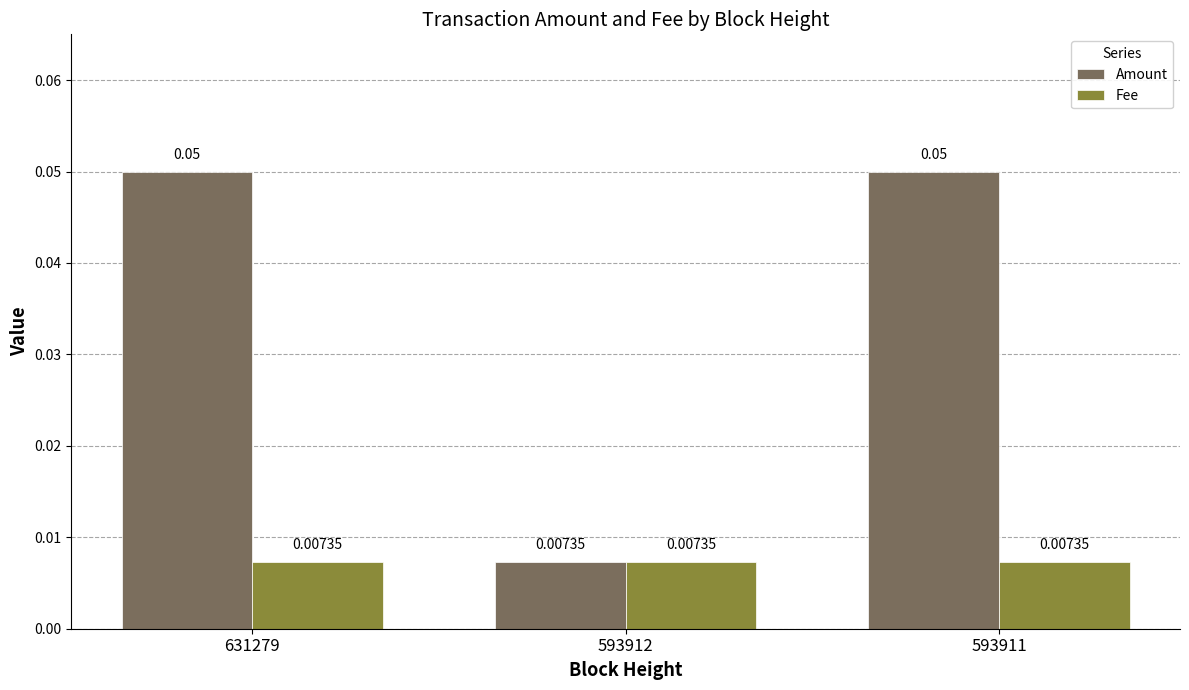

Does the chart contain stacked bars?

No